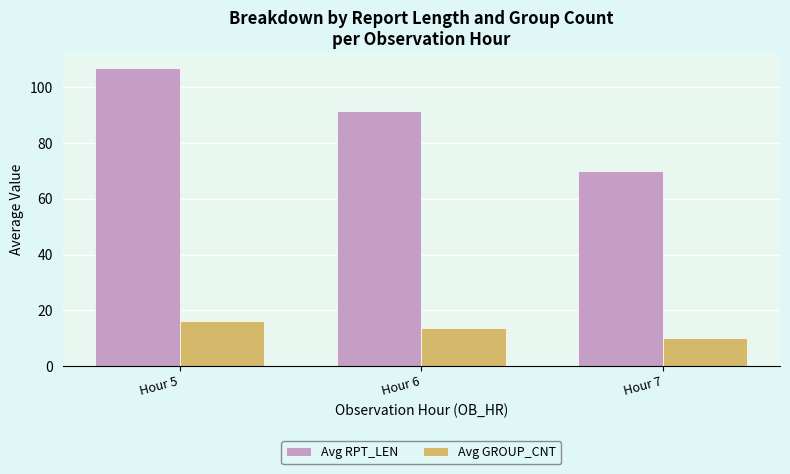

What is the maximum value shown in the chart?

107.0